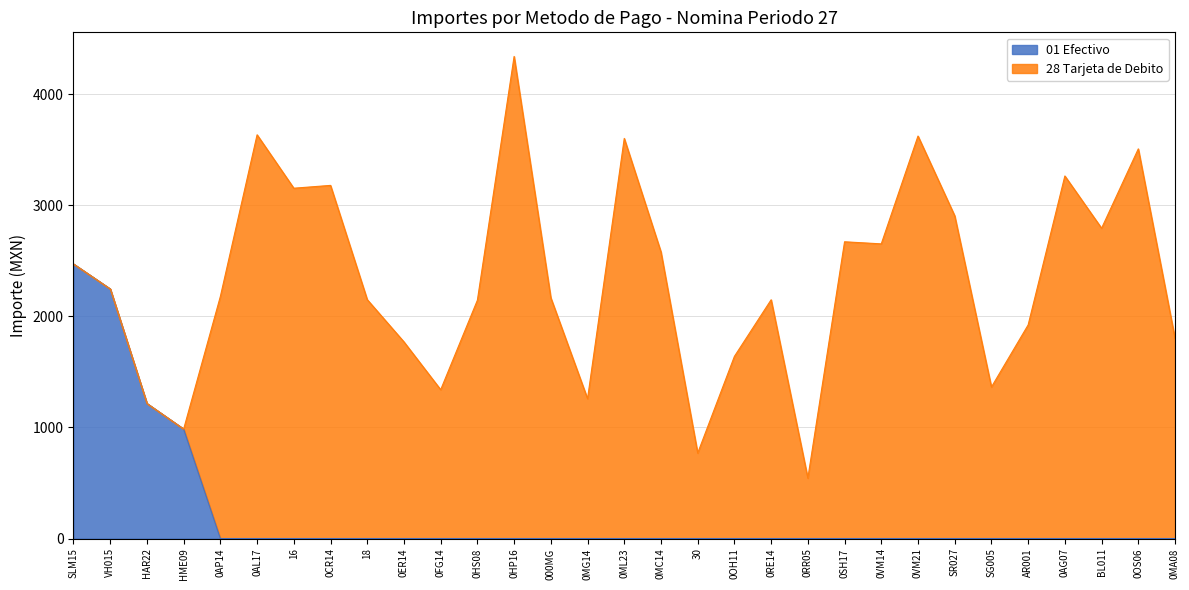

True or false: there are more than 1 points higher than both neighbors.

False